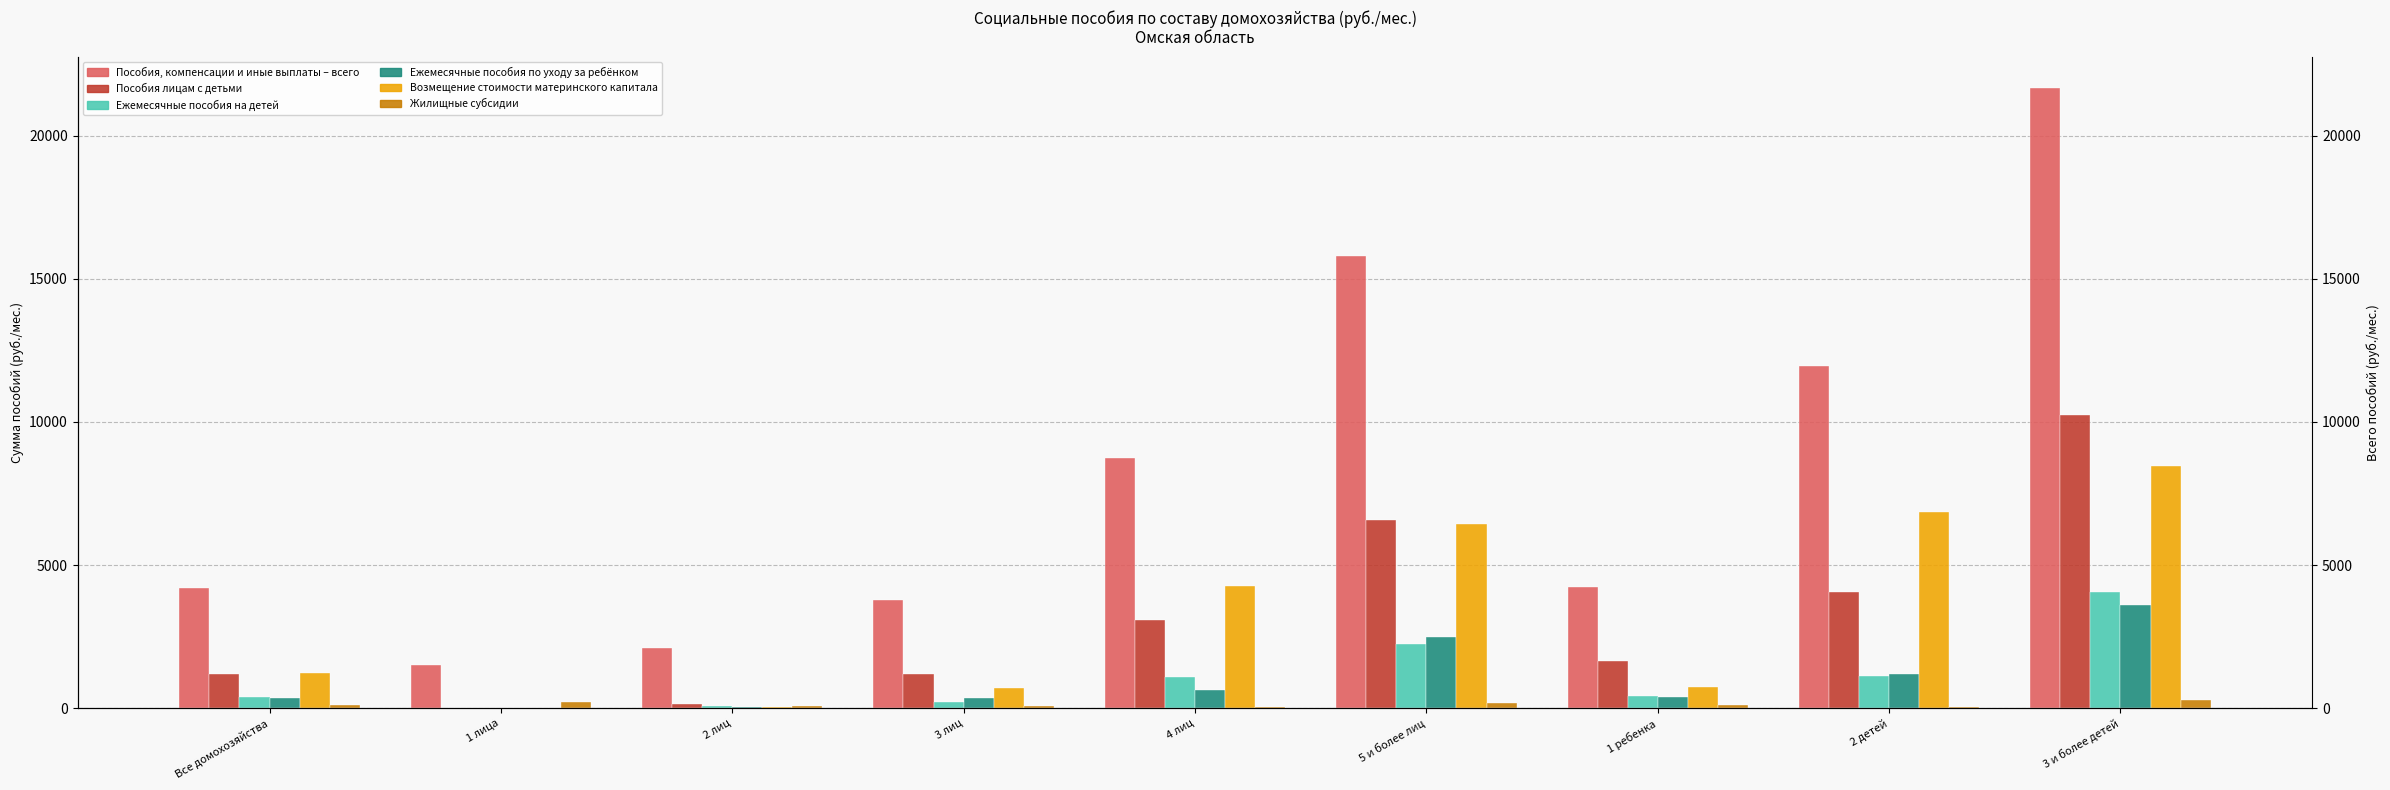

Where does the Возмещение стоимости материнского капитала series first go above 1219?

Все домохозяйства